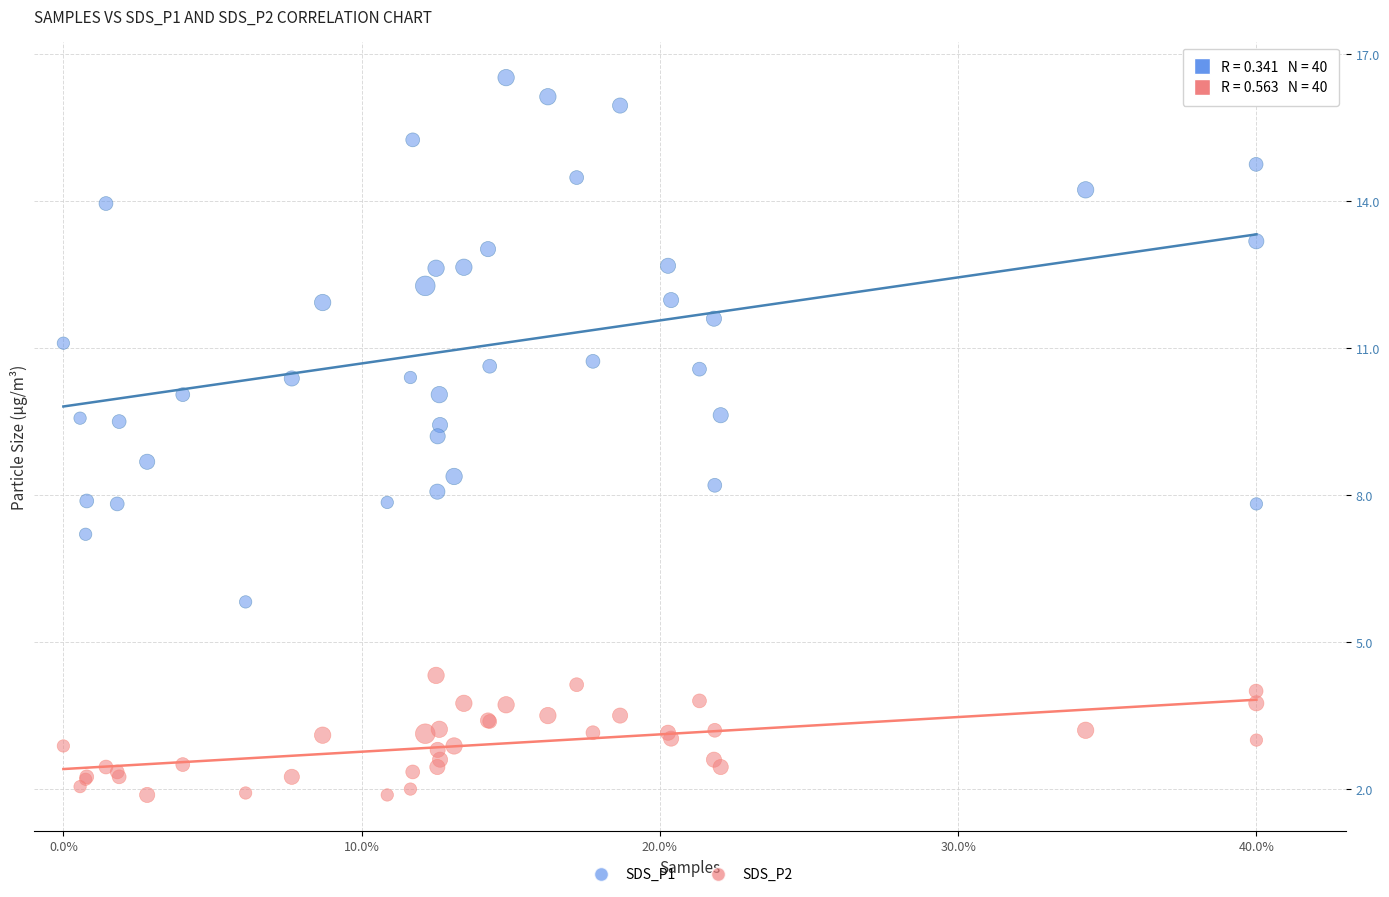

Which series contains the highest Y value?

SDS_P1